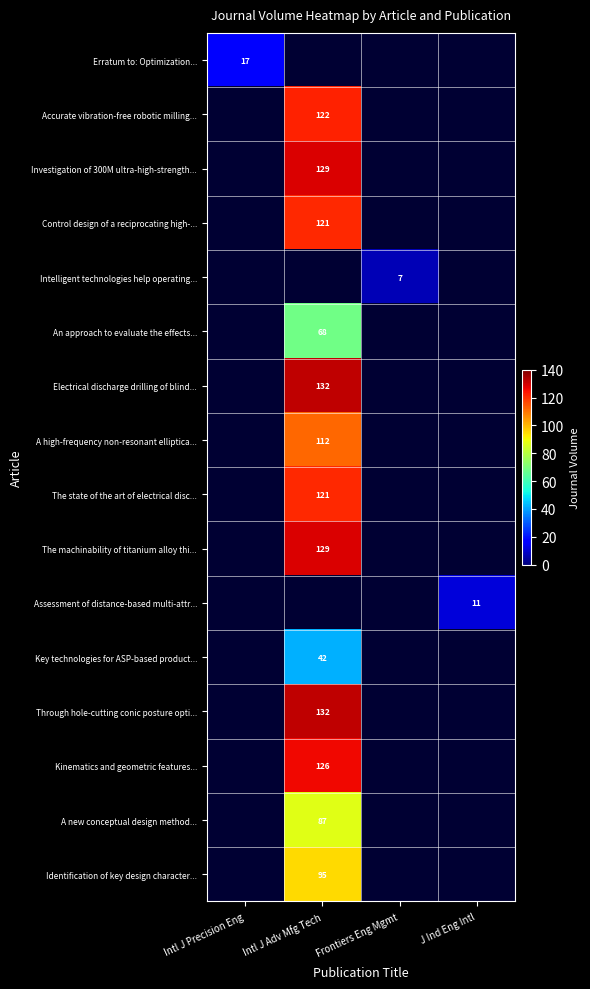

The value of Intelligent technologies help operating... at Frontiers Eng Mgmt is 3. True or false?

False